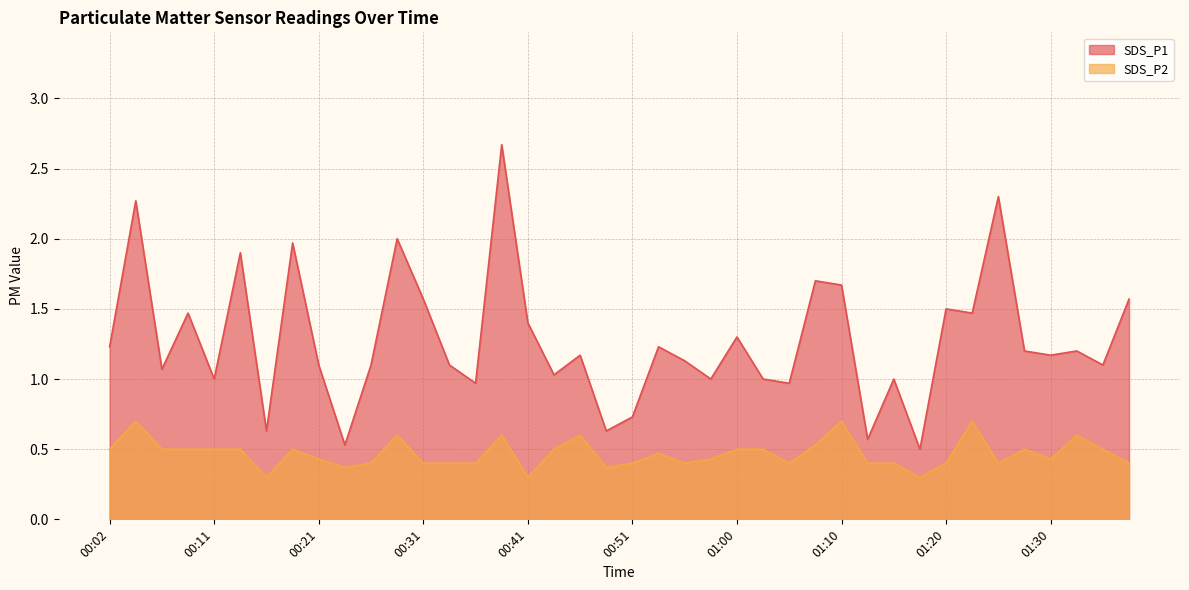

What is the sum of all SDS_P1 values?

51.1